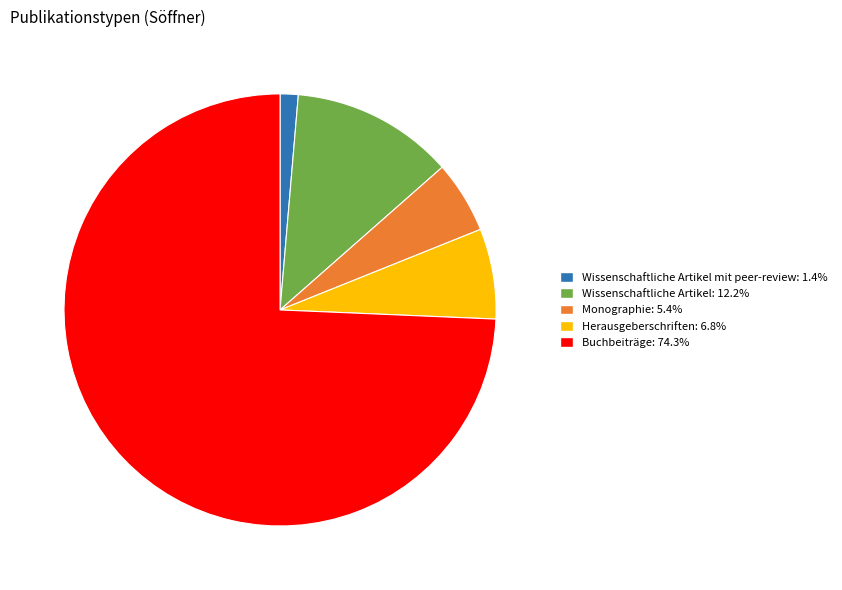

Combined, do Wissenschaftliche Artikel mit peer-review: 1.4% and Wissenschaftliche Artikel: 12.2% account for over 50%?

No